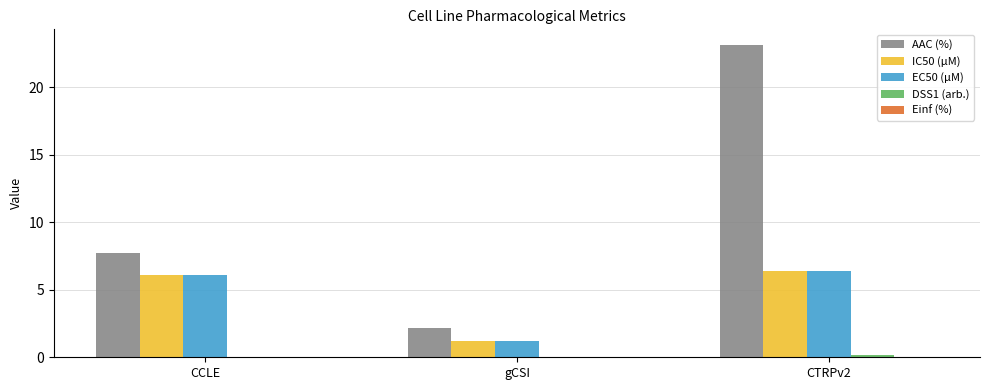

What is the spread (max minus min) of values at CTRPv2?

22.9